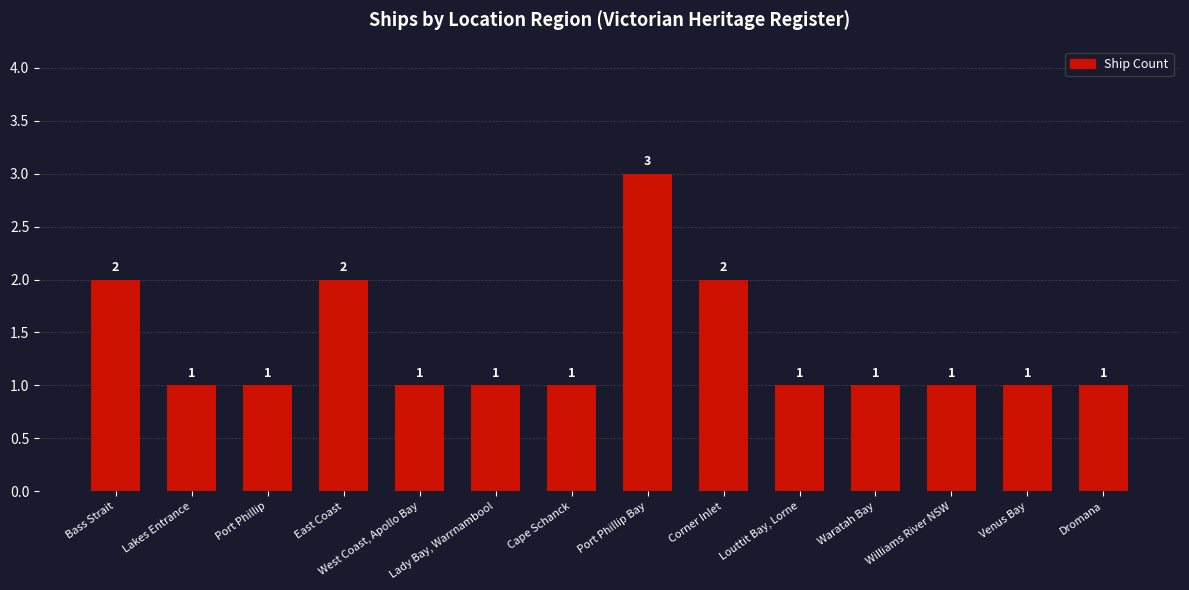

How many bars are there in total?

14